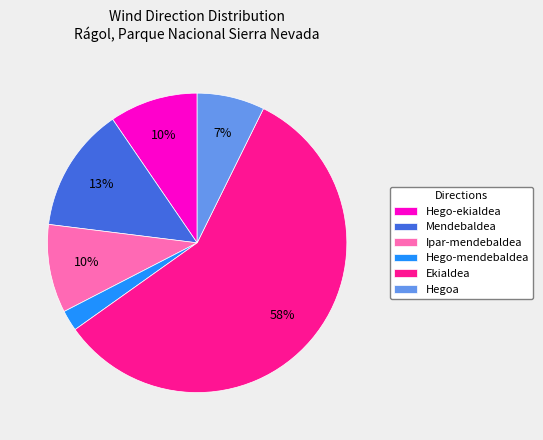

What is the smallest slice in the pie chart?

Hego-mendebaldea